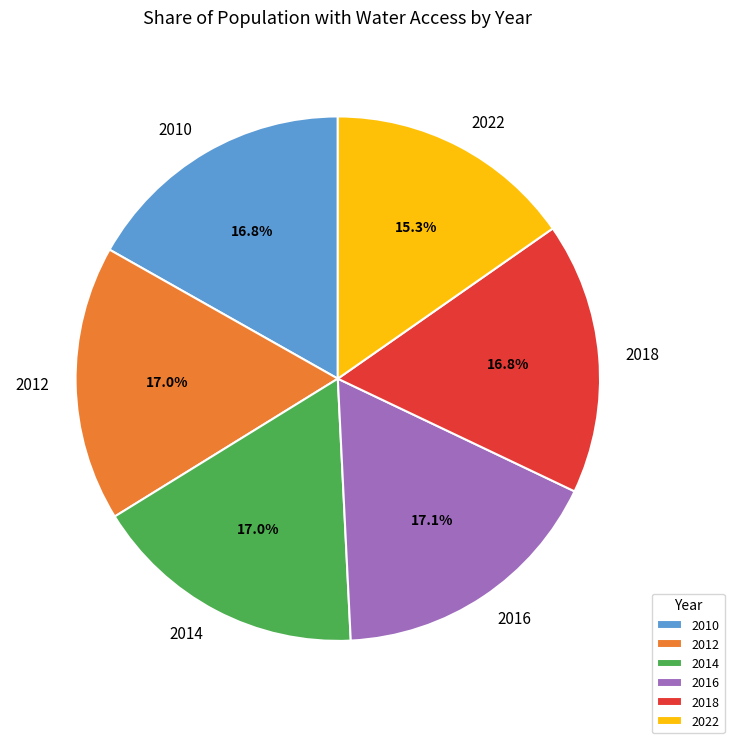

What is the ratio of the value at 2014 to the value at 2022?

1.1